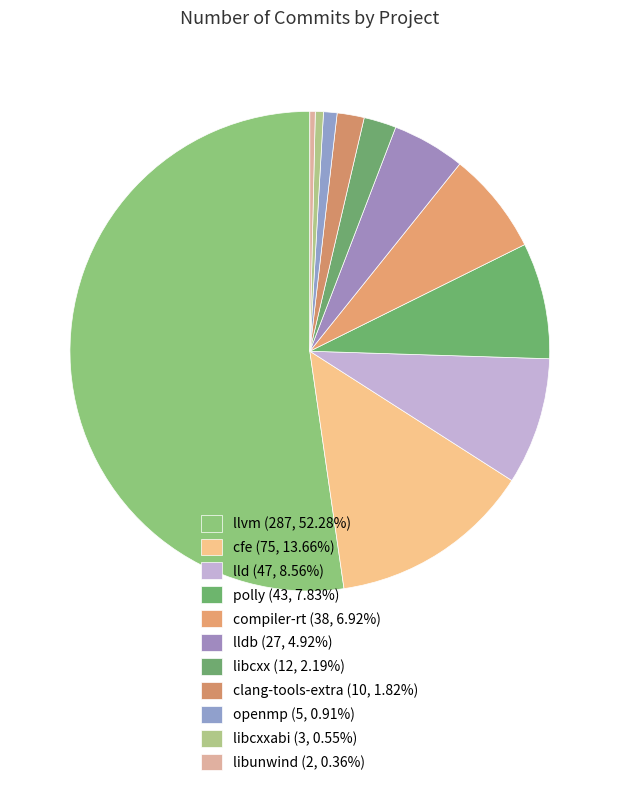

What is the smallest slice in the pie chart?

libunwind